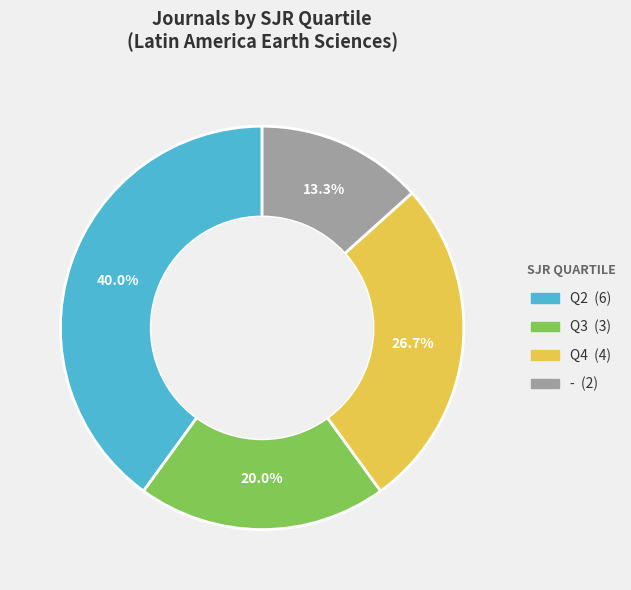

To the nearest percent, what percentage of the pie is Q3?

20%